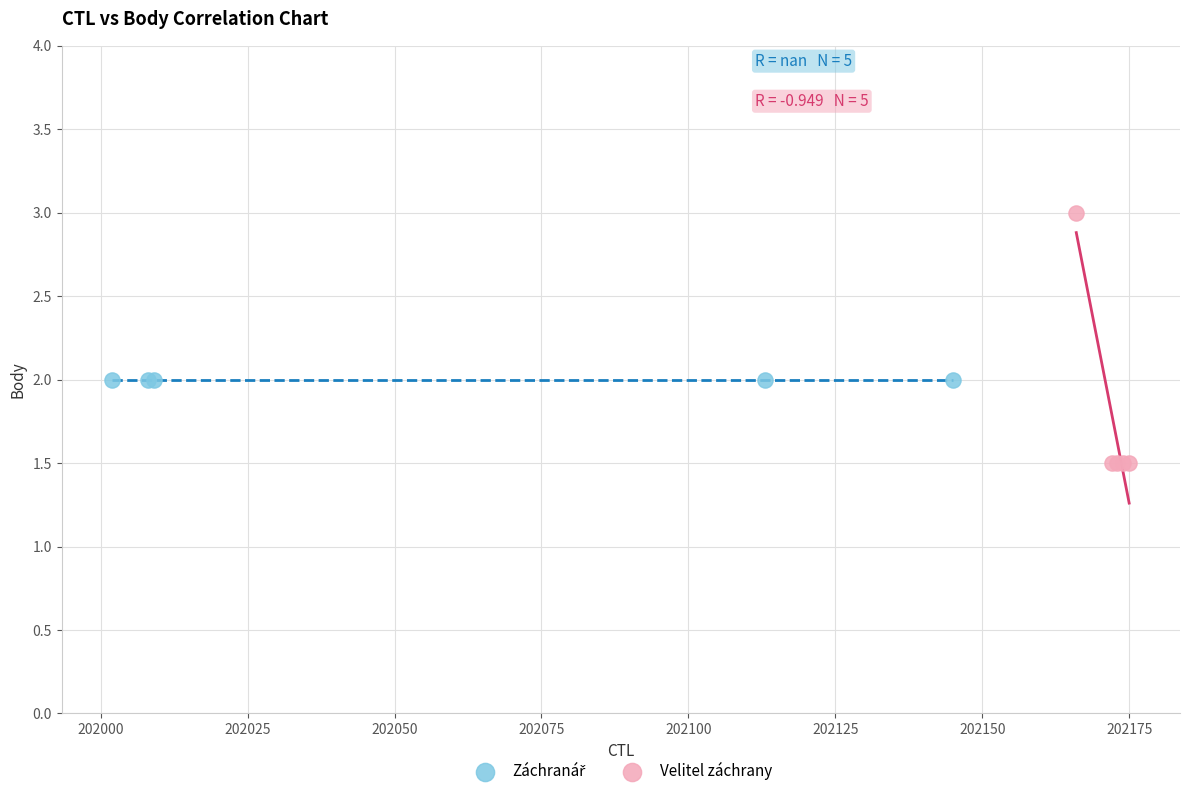

Which series reaches the maximum Y coordinate?

Velitel záchrany